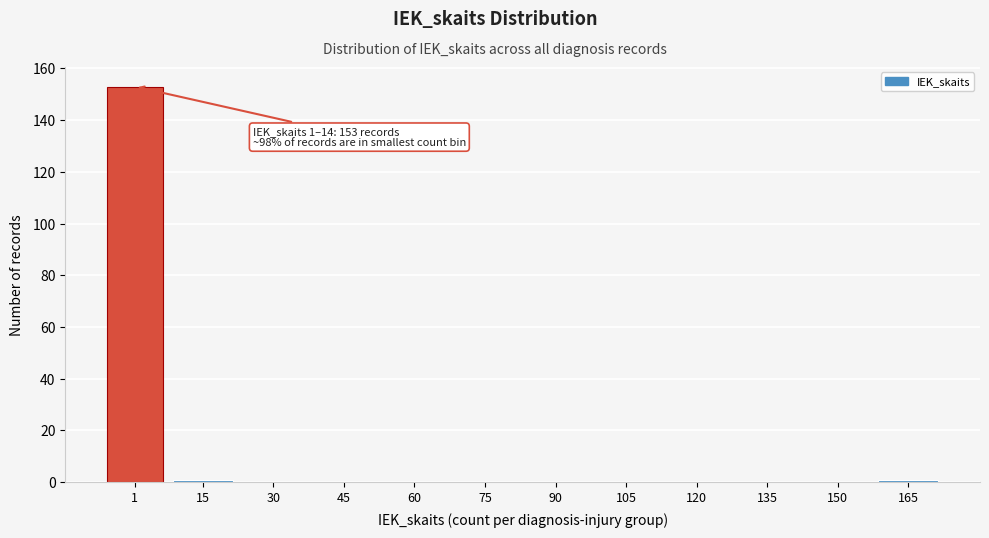

What is the maximum value shown in the chart?

153